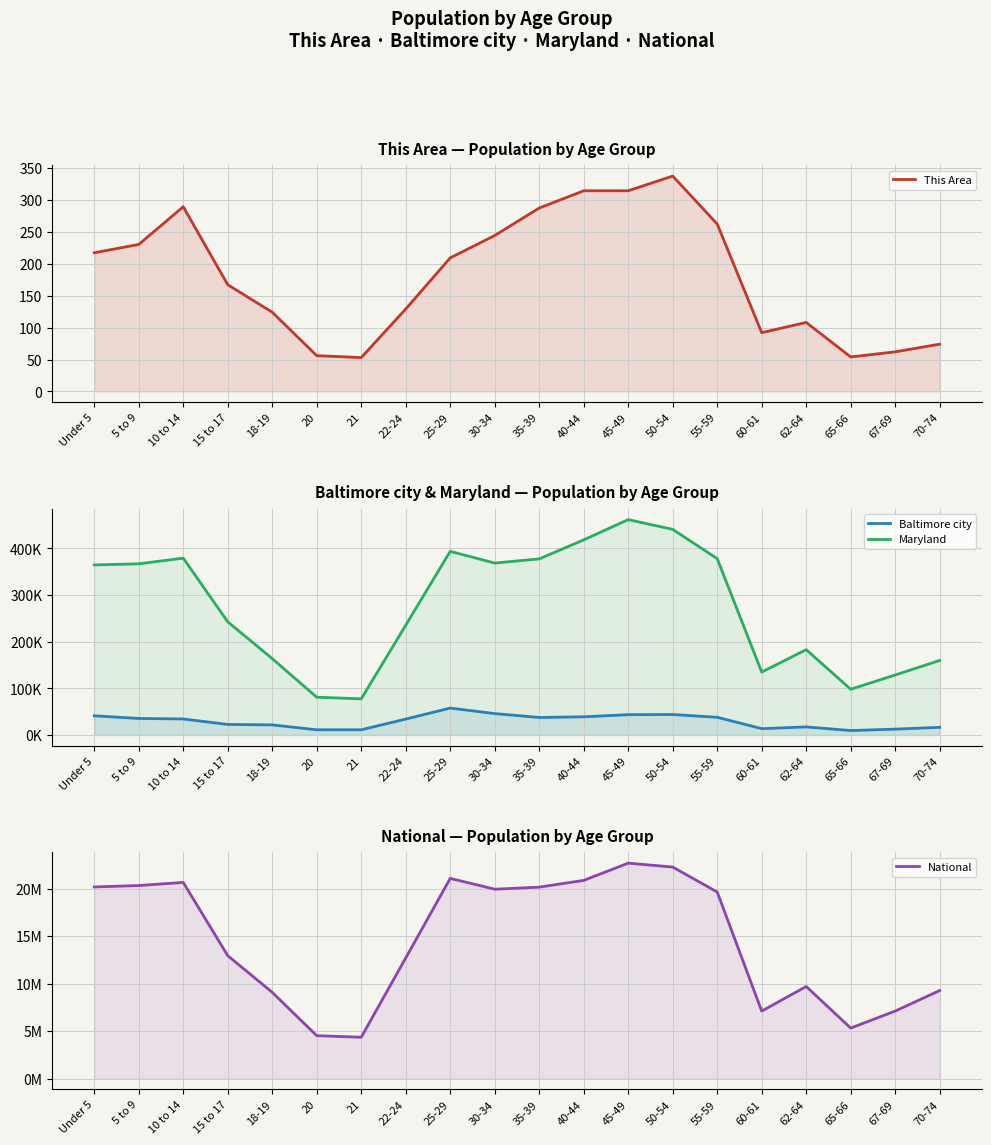

Which has a higher value, 45-49 or 35-39?

45-49